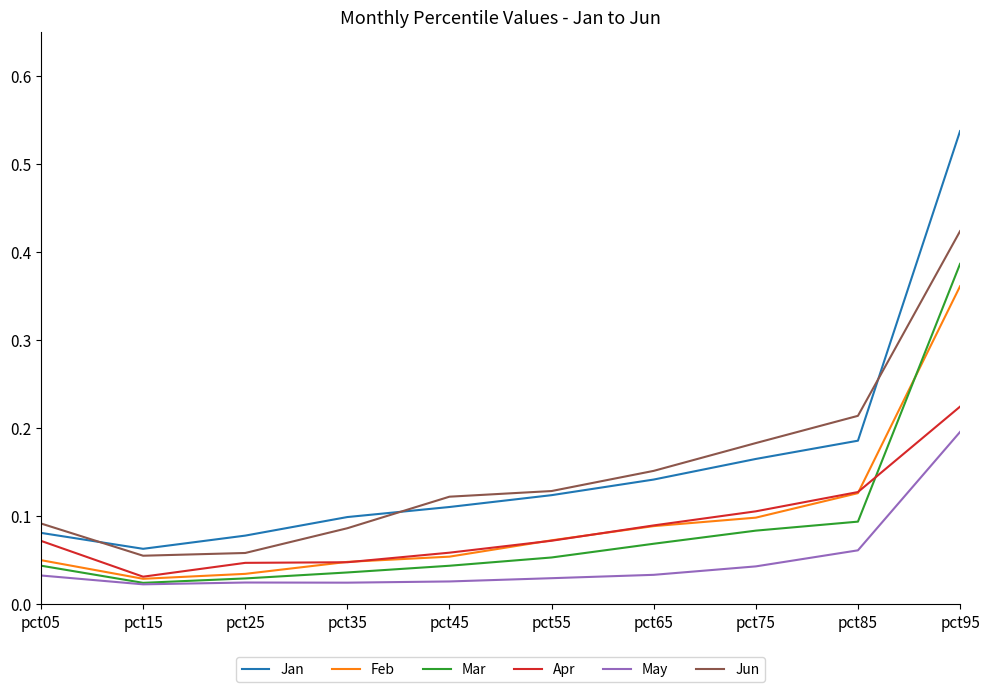

At which label does Jan reach its minimum?

pct15